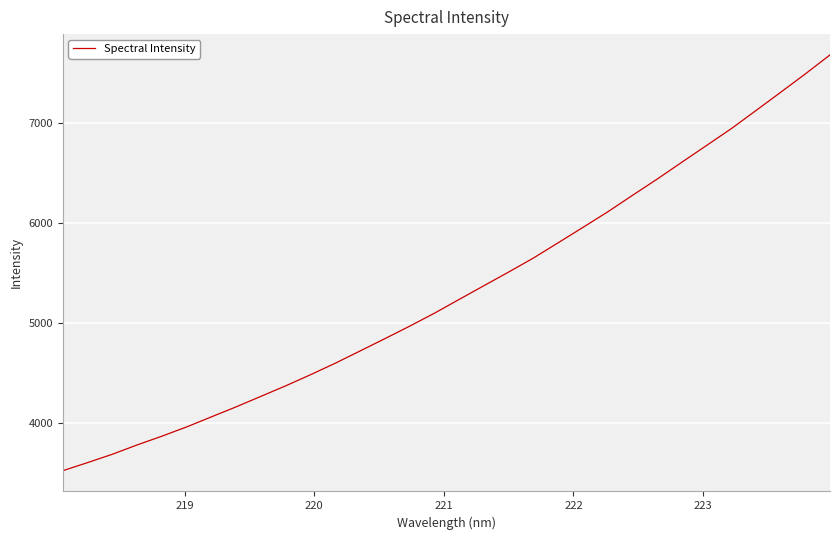

What is the difference between the maximum and minimum values?

4159.6